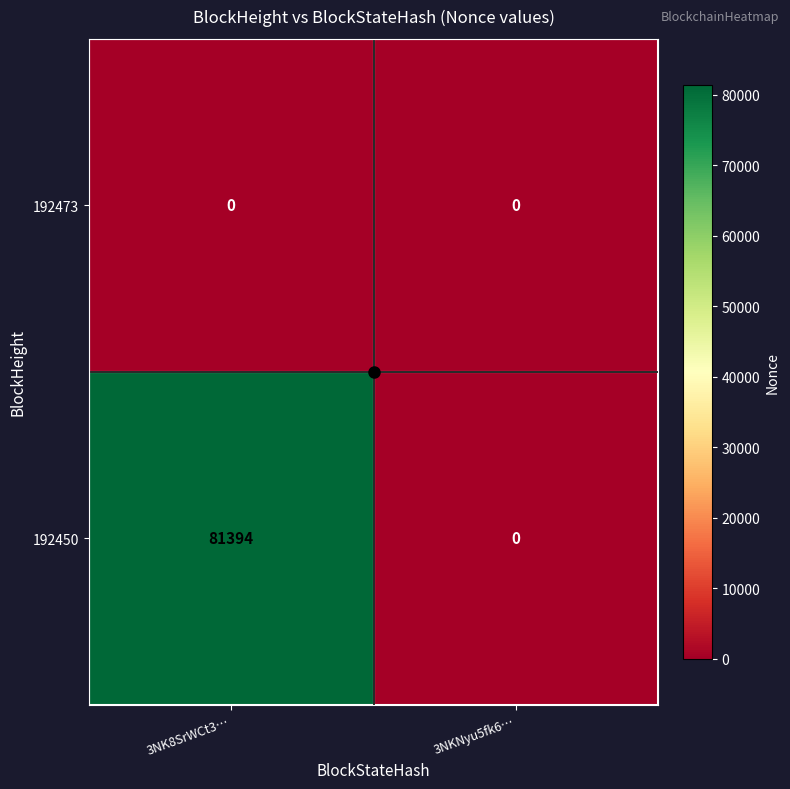

Rank the series by their maximum value, from highest to lowest.

192450, 192473